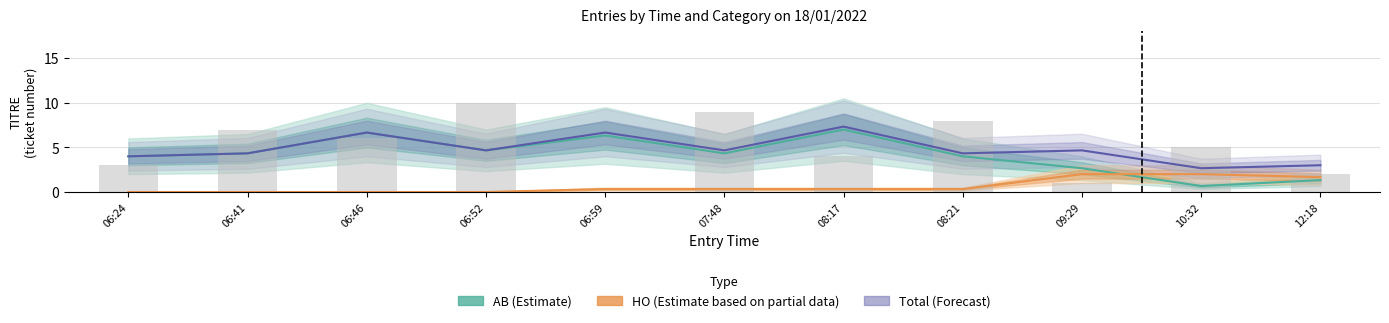

At how many categories does at least one series exceed 6?

3